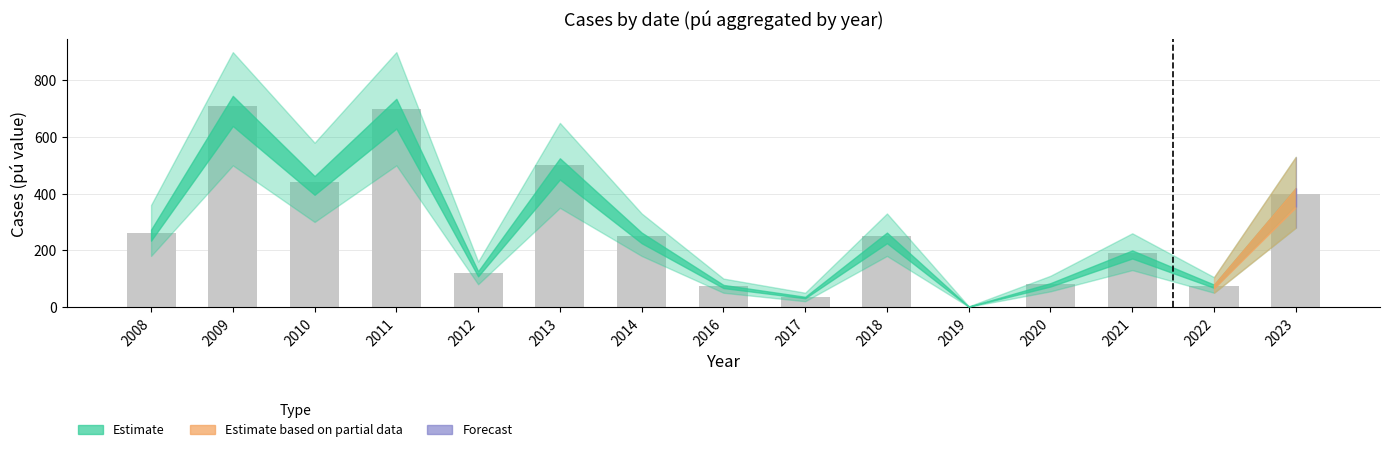

Which category has the highest value across all series?

2009